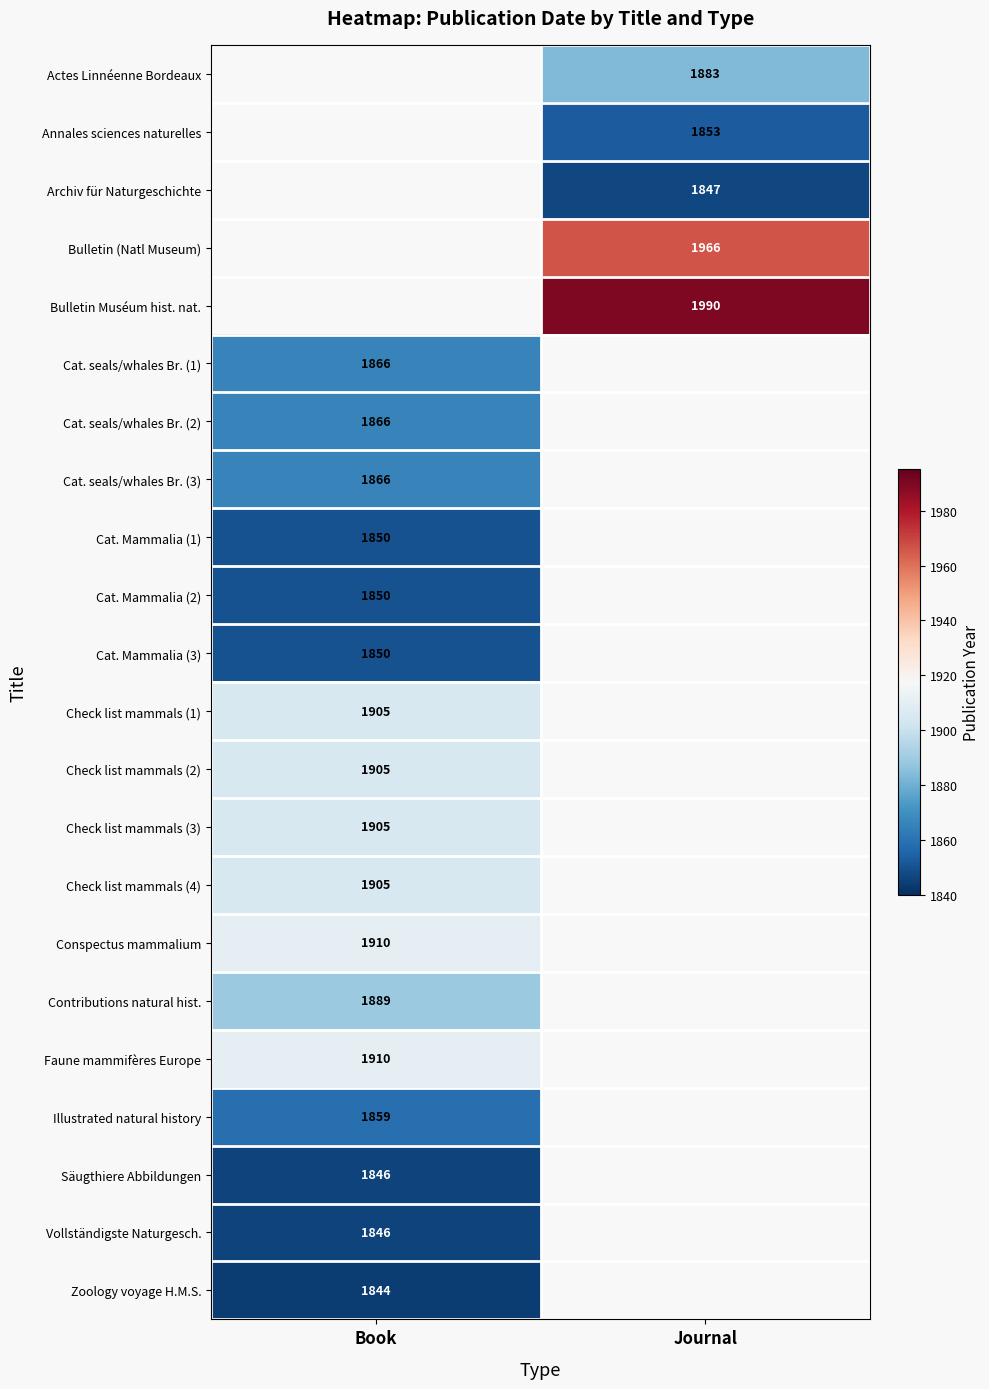

The value of Cat. seals/whales Br. (2) at Book is 1866. True or false?

True